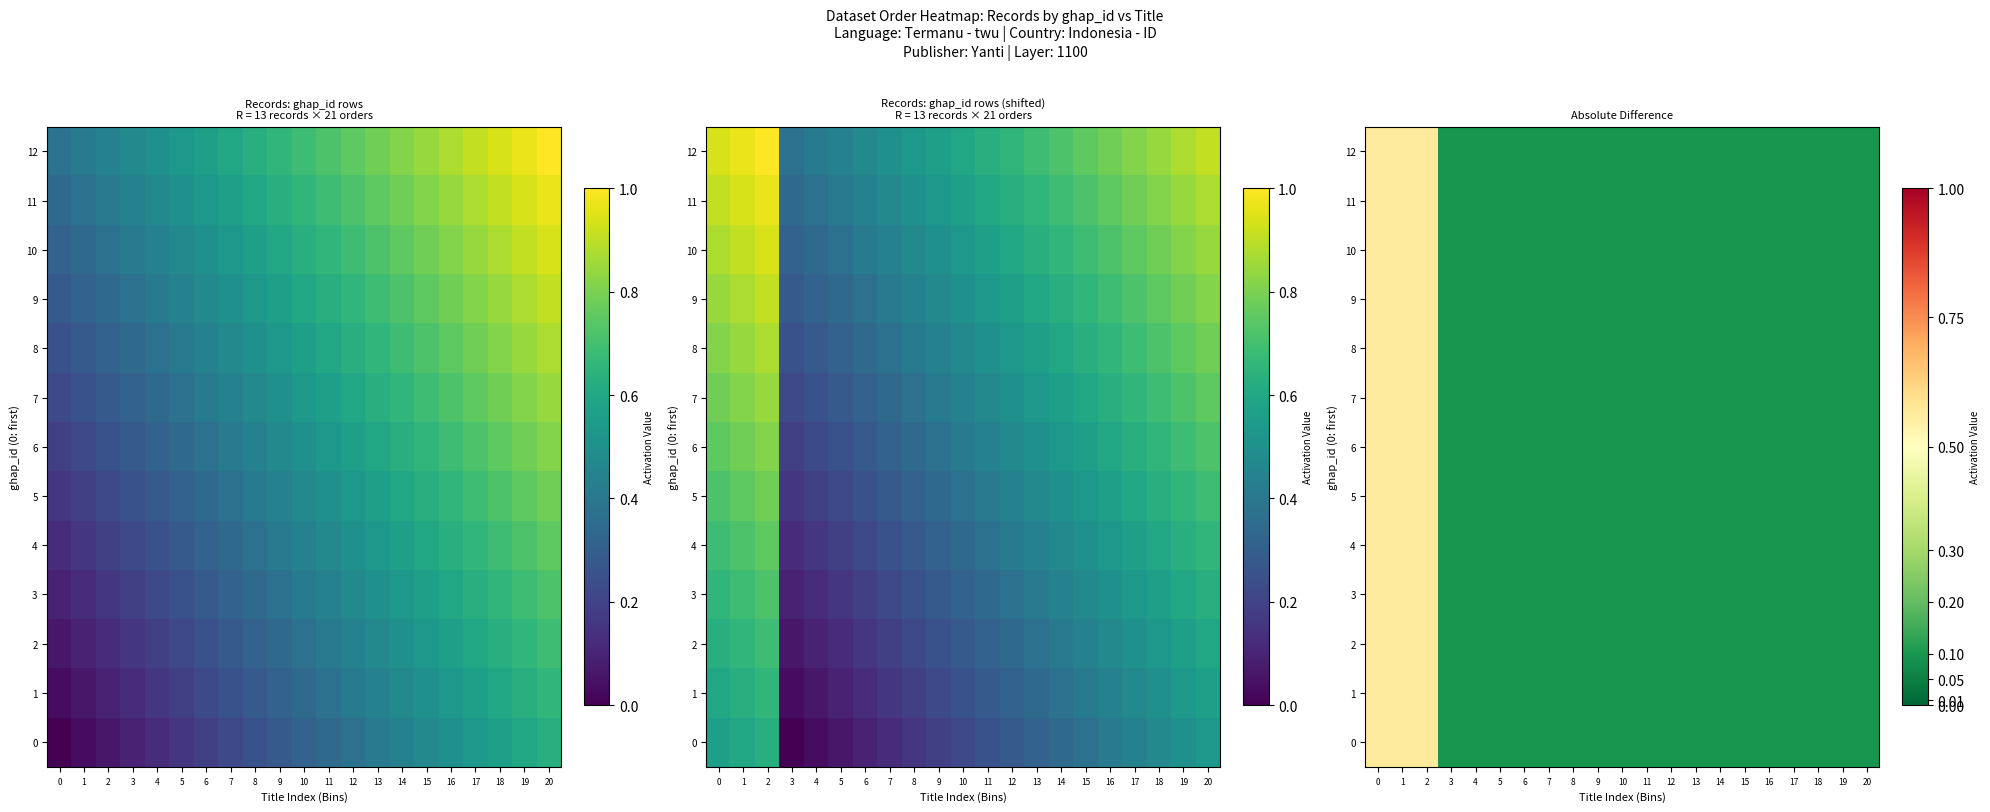

At which label does 3 reach its minimum?

3